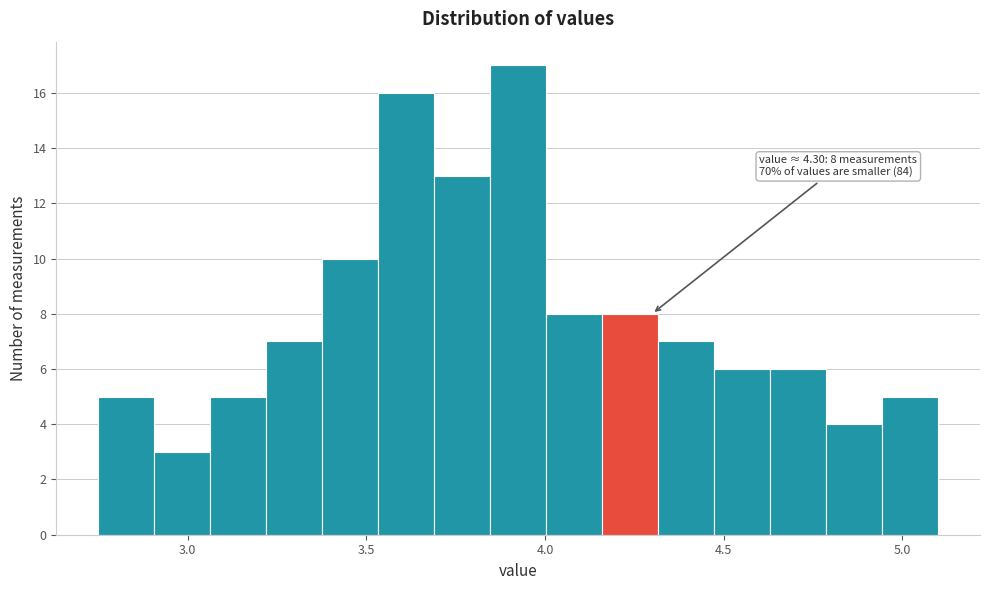

Read against the x-axis, roughly where is the centre of the tallest bar?

3.95